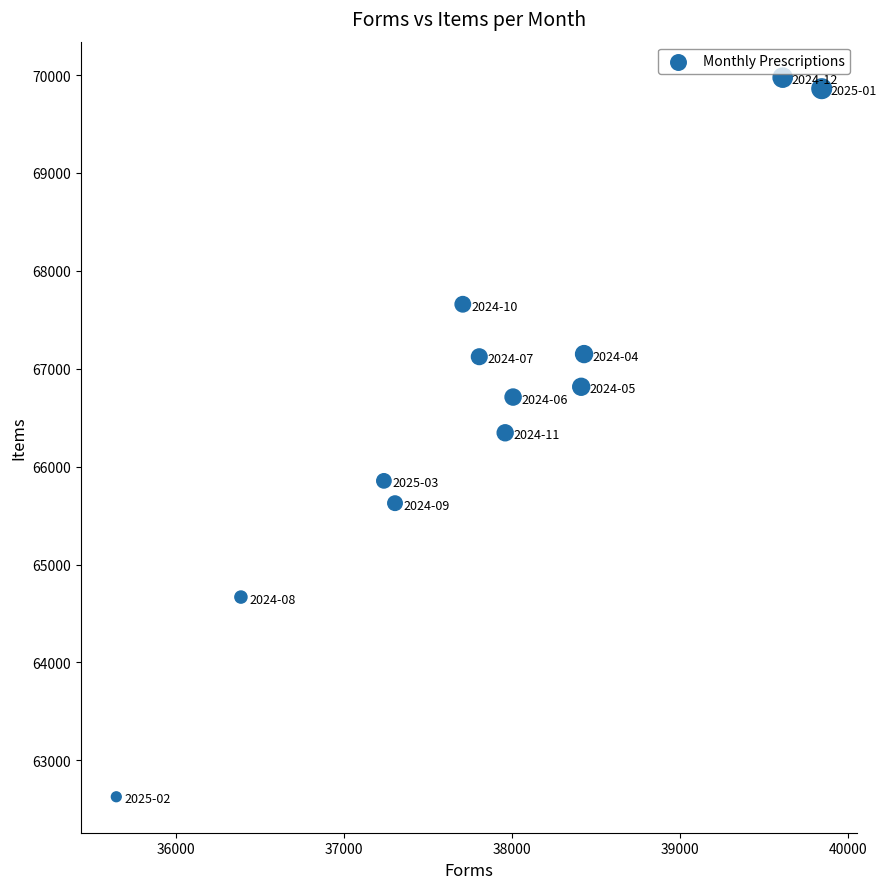

What is the range of X values (max minus min)?

4194